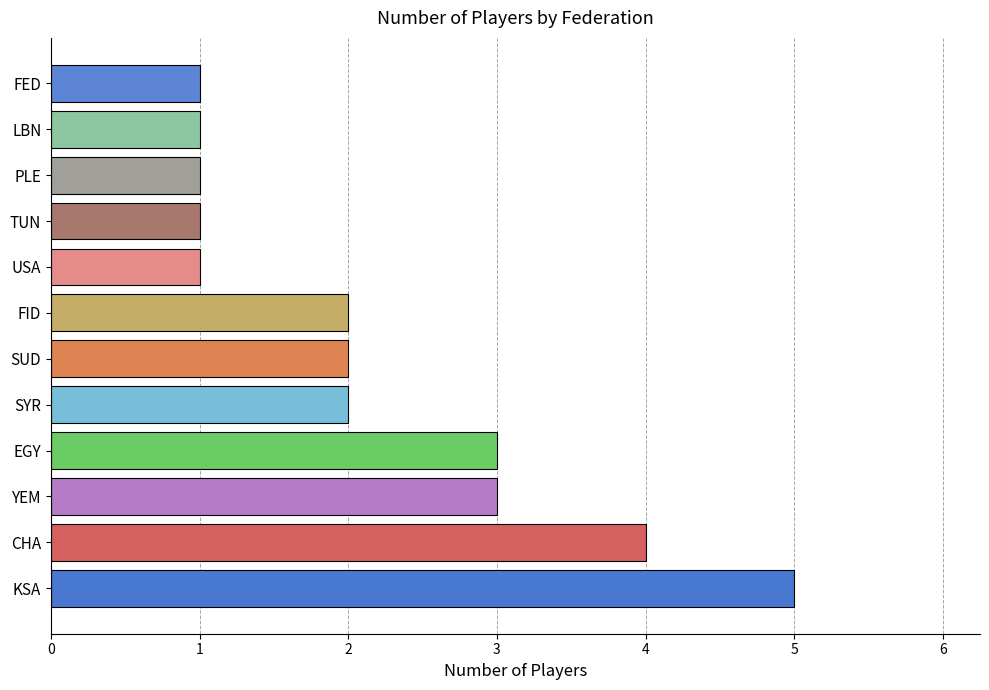

The chart shows a value of 3 at YEM. True or false?

True